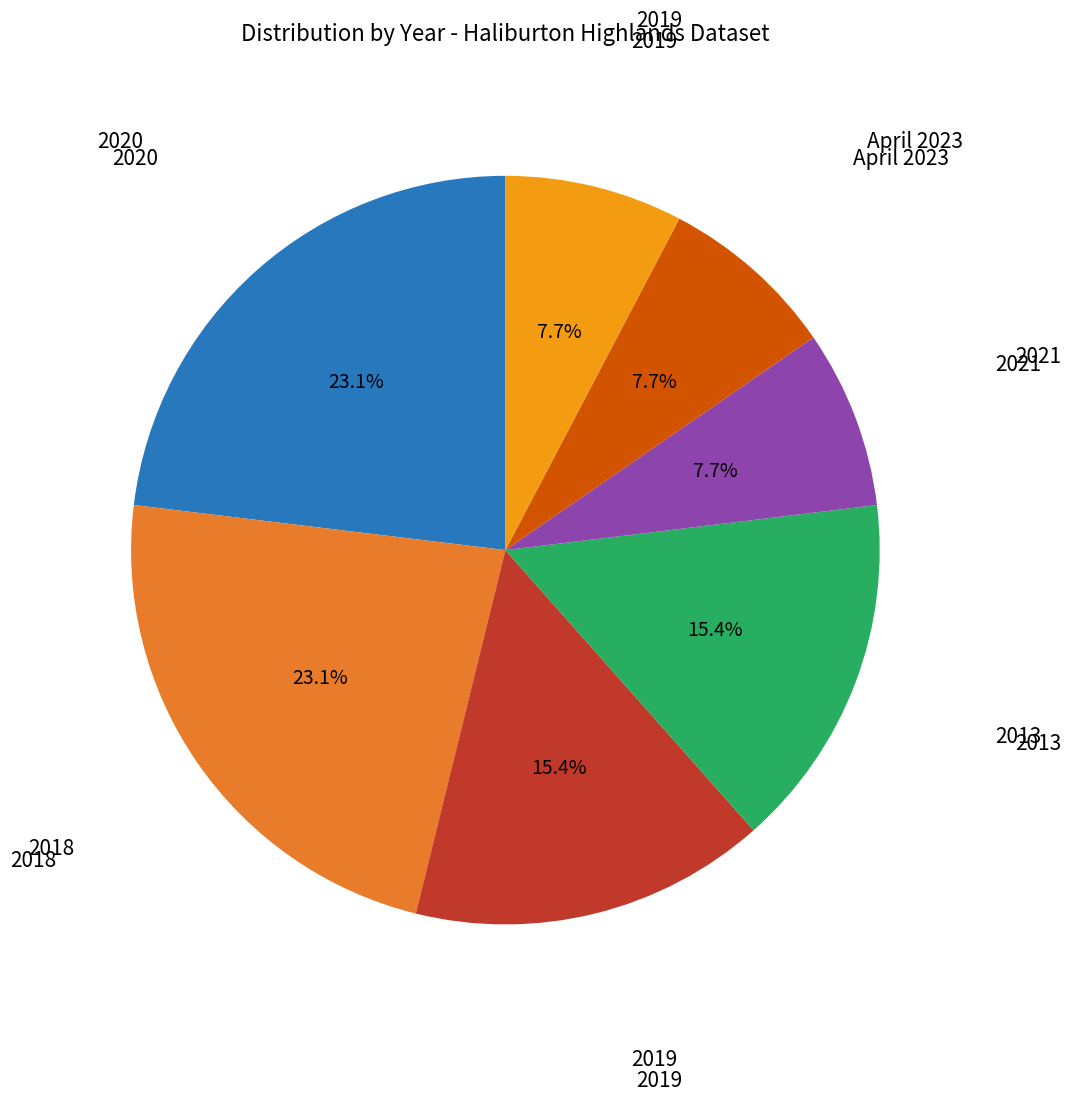

Does any single category account for the majority?

No